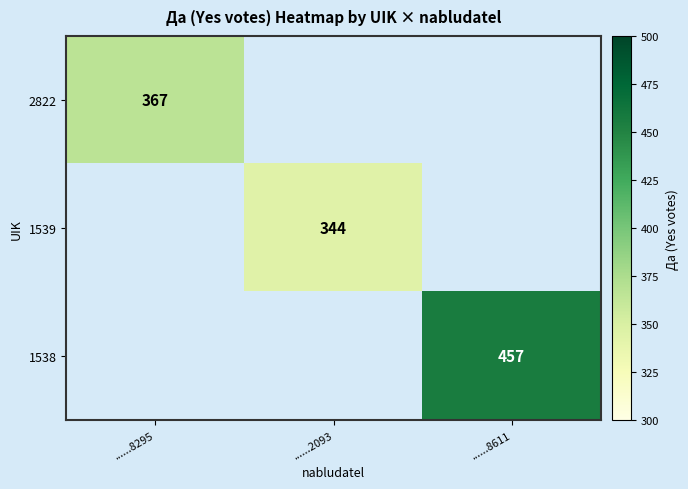

True or false: 2822 has a value of 367 at ......8295.

True